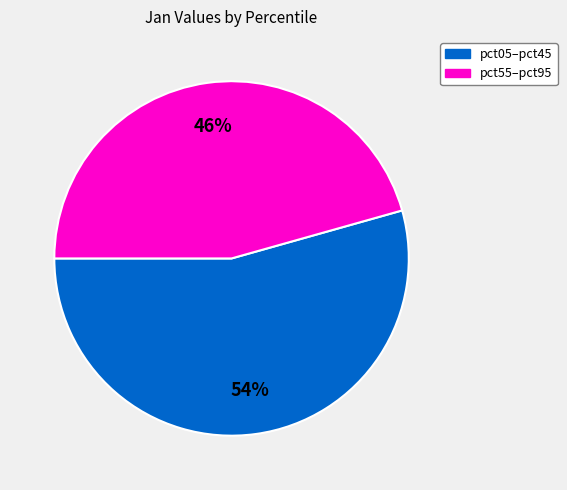

How many slices are in this pie chart?

2